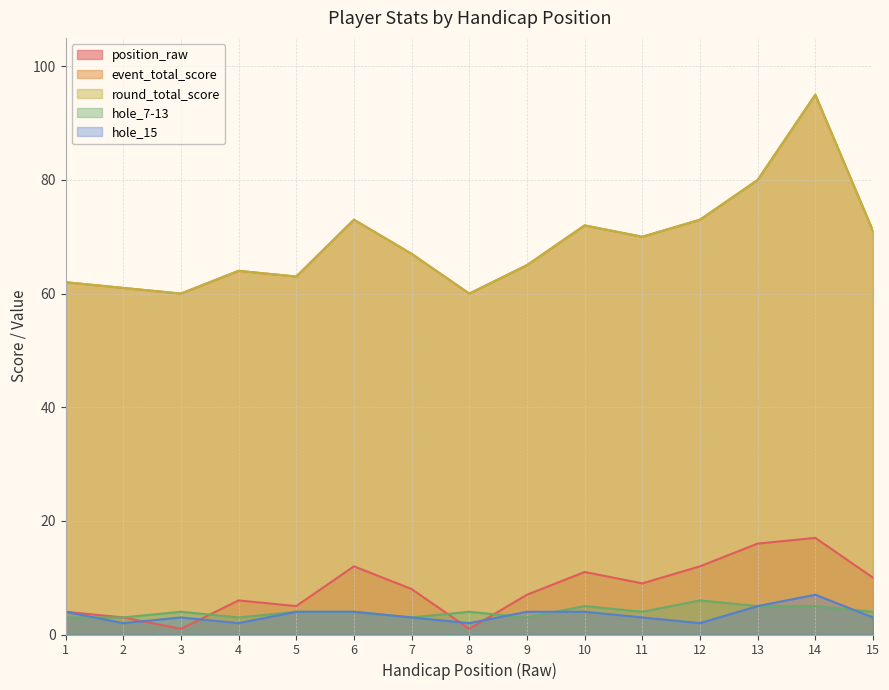

Where is the first local maximum for event_total_score?

4